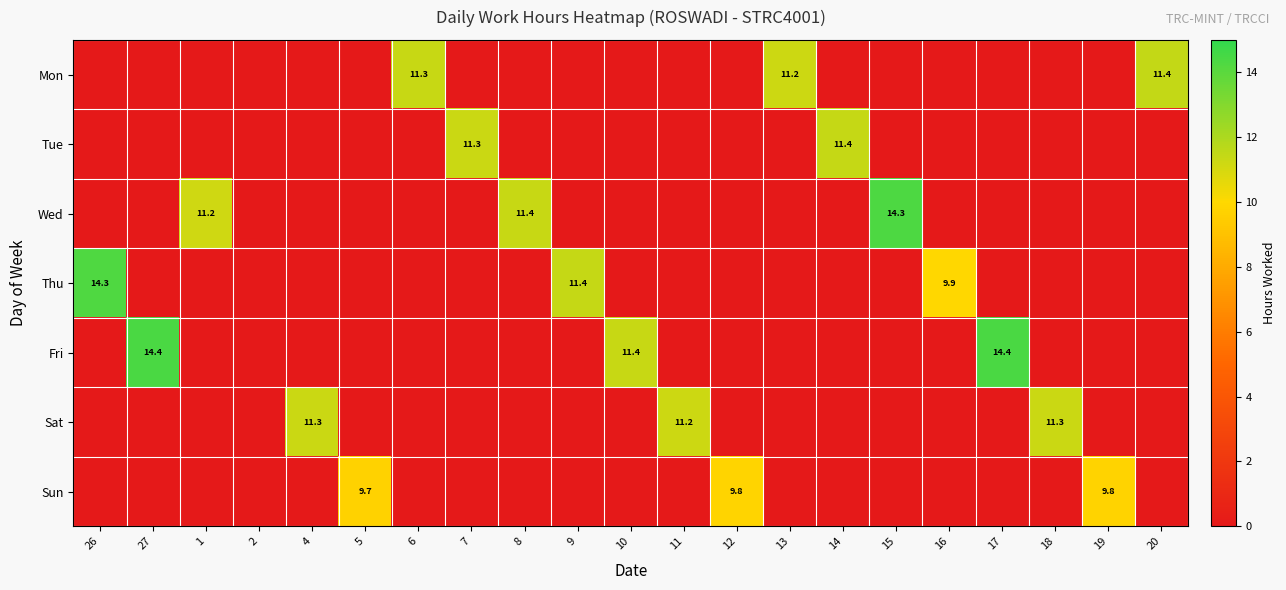

What is the sum of all Sun values?

29.3